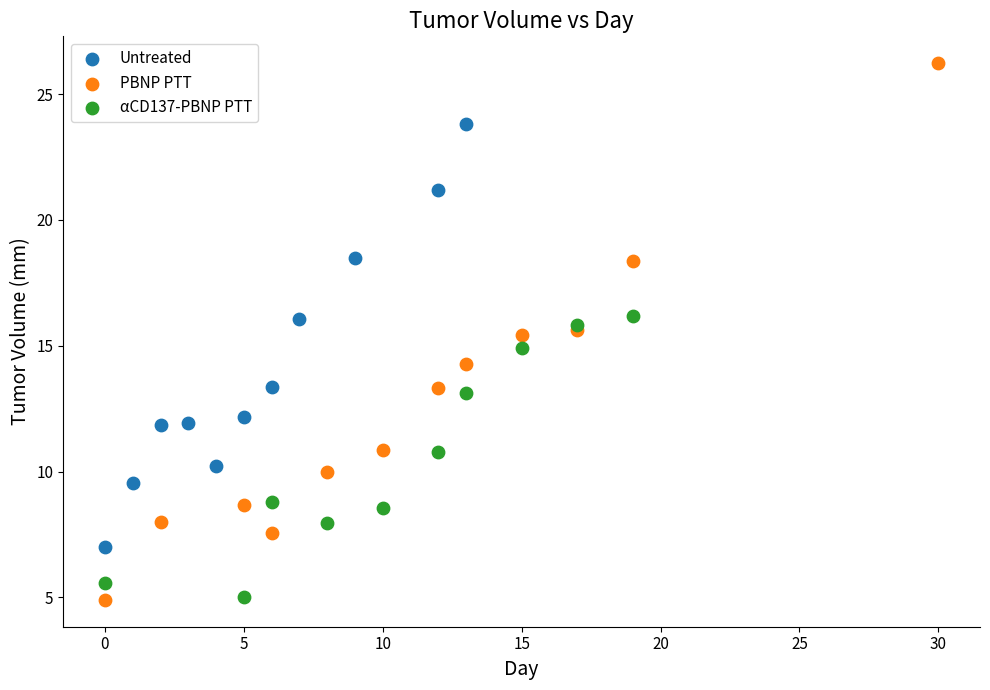

Which series contains the highest Y value?

PBNP PTT